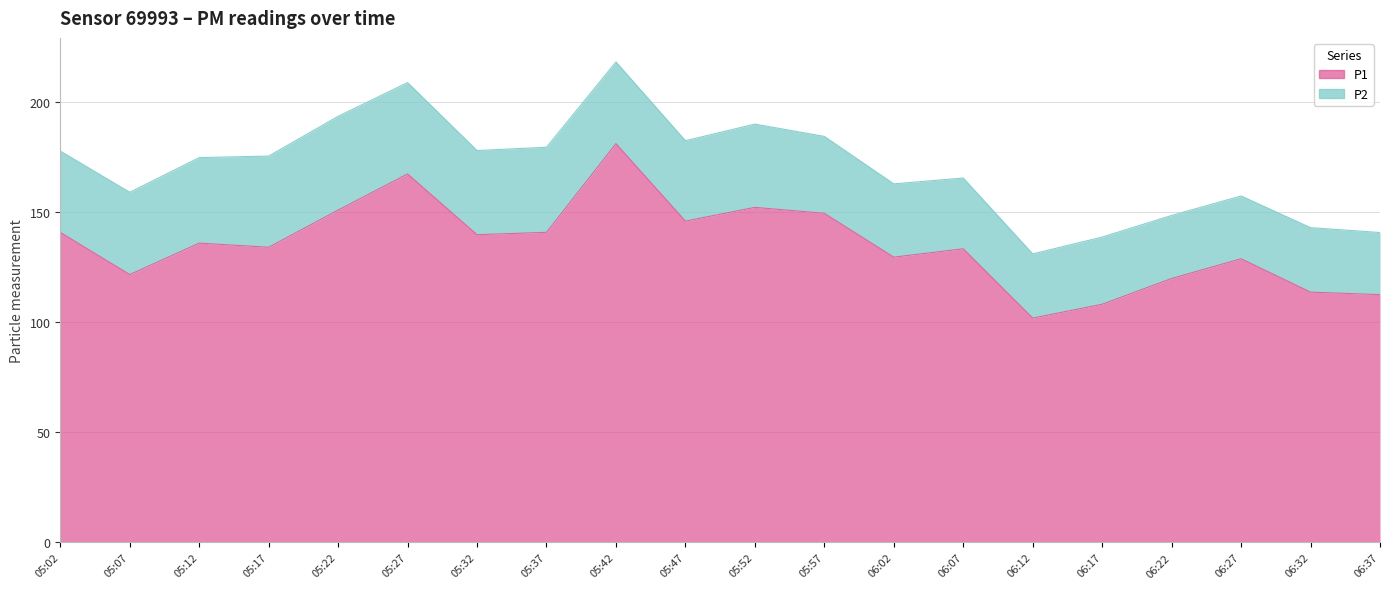

Reading left to right, list all the values displayed in this chart.

140.8	121.6	135.9	134.0	150.9	167.3	139.7	140.8	181.1	145.9	152.1	149.4	129.5	133.3	101.8	108.2	119.8	128.8	113.7	112.5